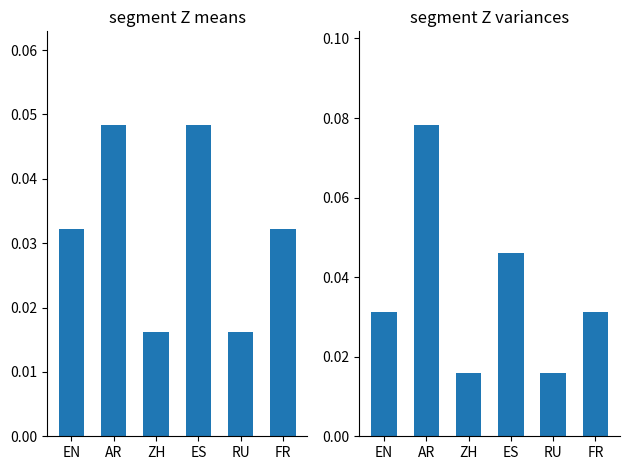

Which series has the widest spread of values?

variances